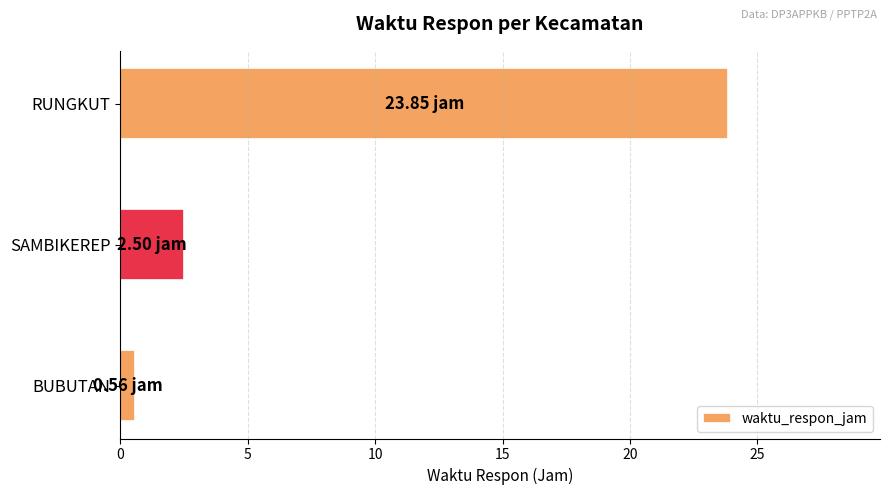

At which category does the chart reach its peak across all series?

RUNGKUT